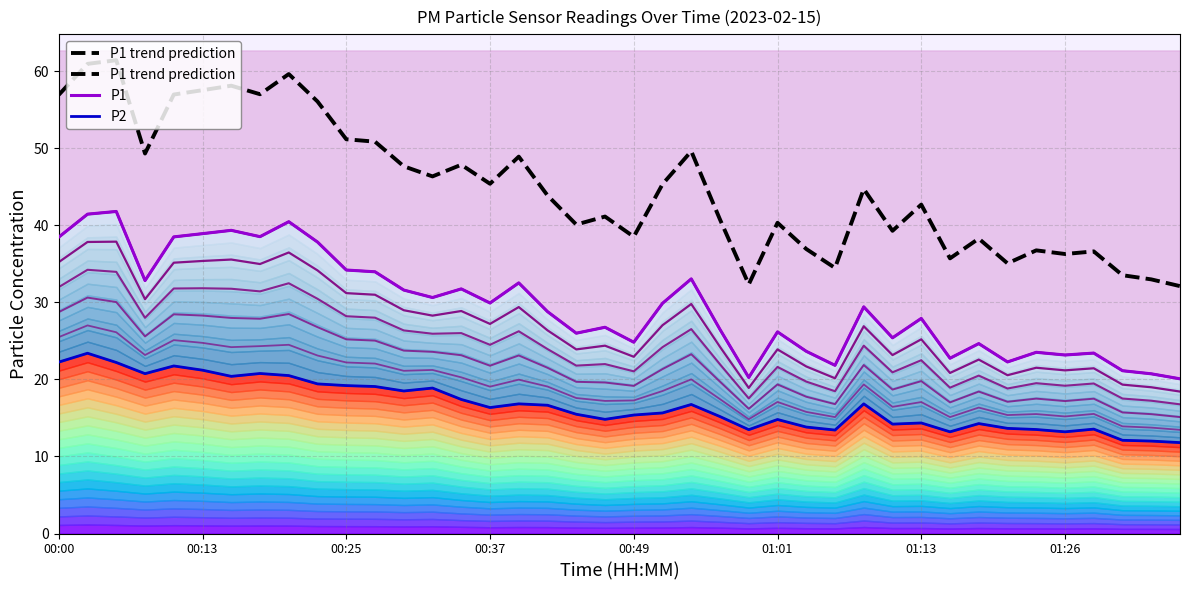

What is the lowest value of the P1 trend prediction series?

32.1